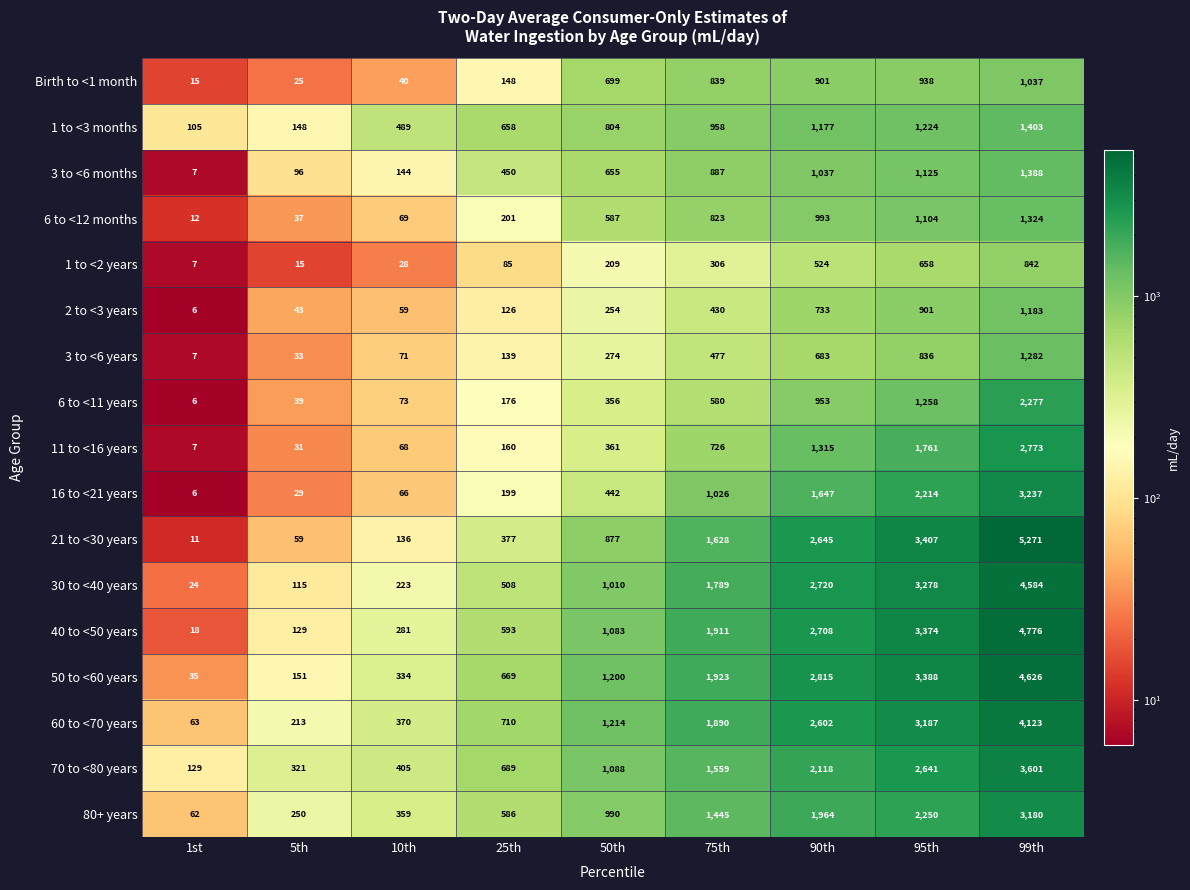

Which series changed the most between 75th and 99th?

21 to <30 years